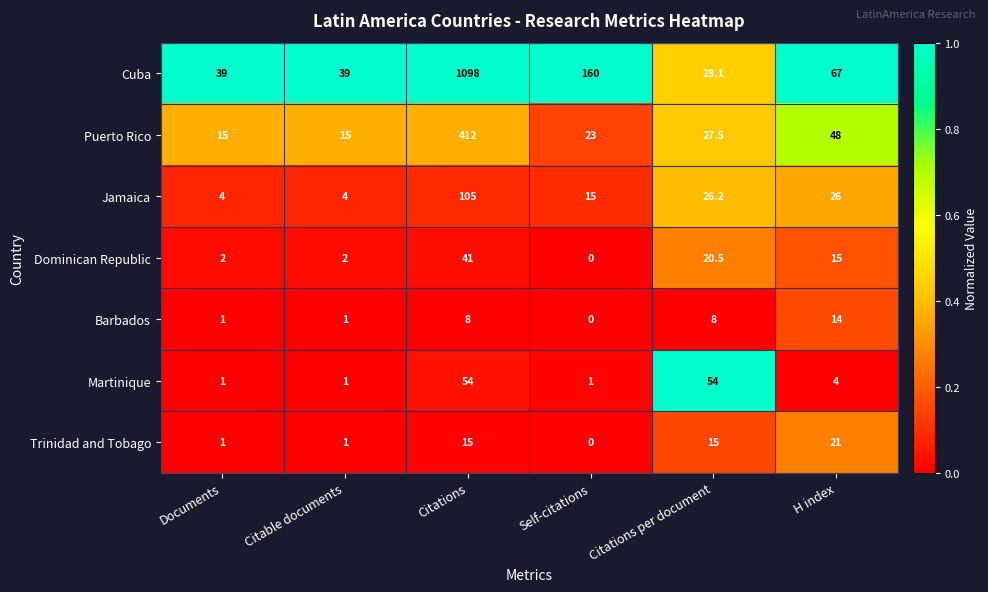

At which label is Martinique closest to 27?

H index